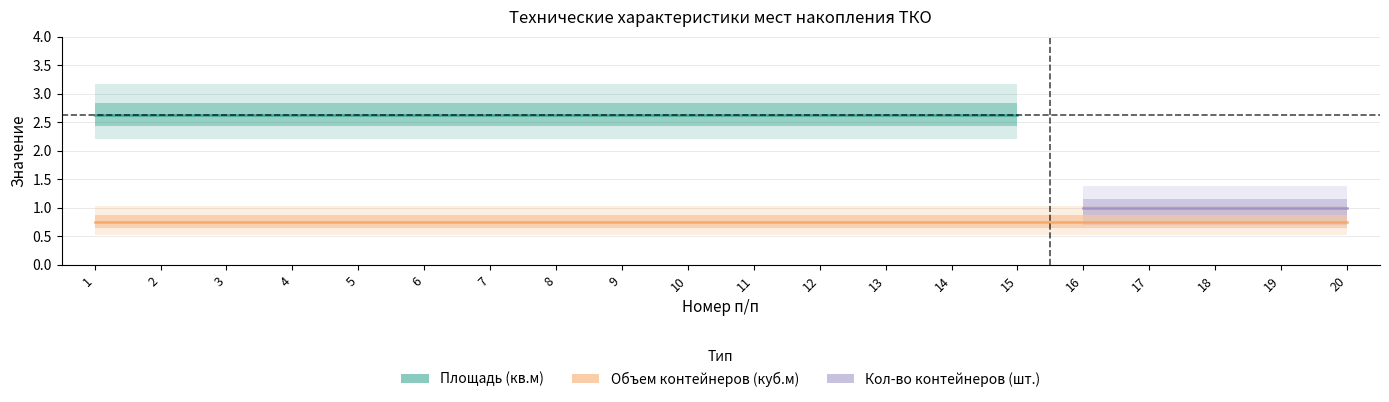

True or false: Объем контейнеров (куб.м) and Кол-во контейнеров (шт.) cross at least once.

False